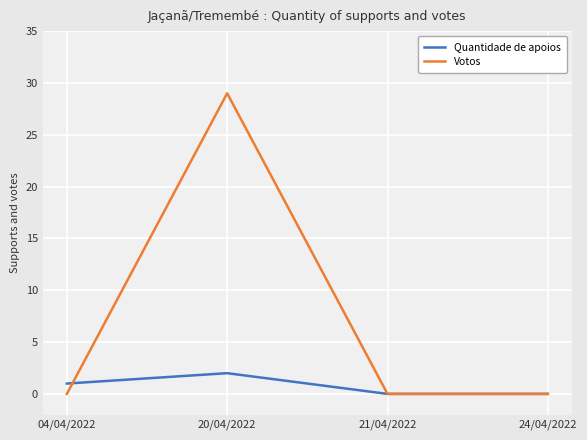

Which series has the largest range (max minus min)?

Votos